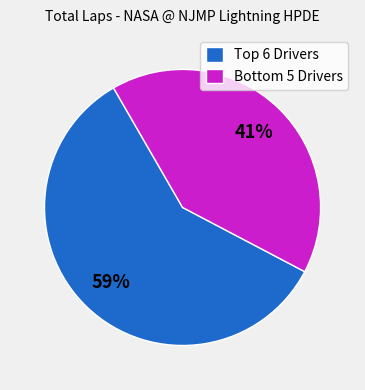

To the nearest percent, what is the average slice percentage?

50%